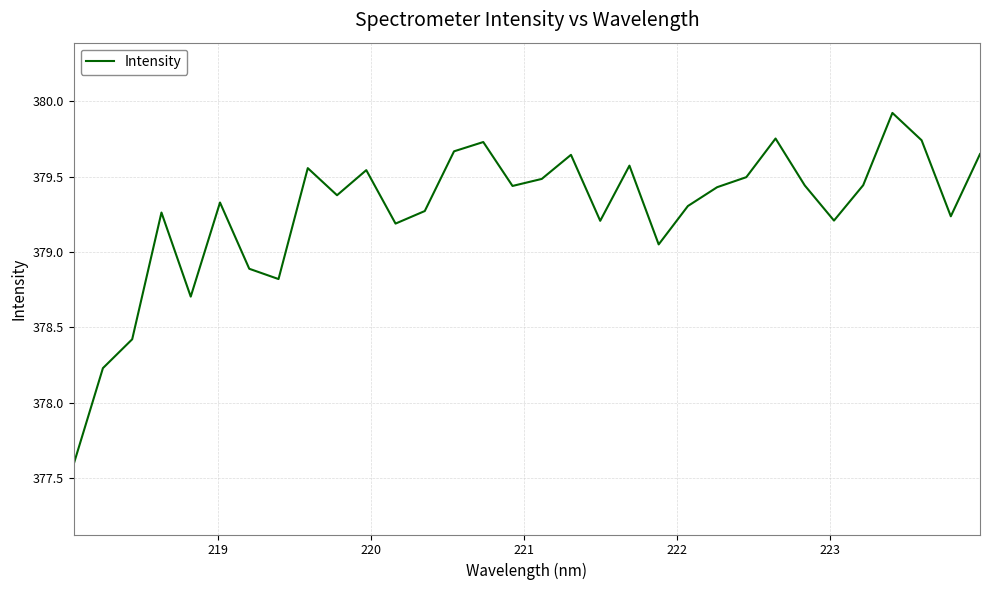

Count the number of values greater than 379.

26